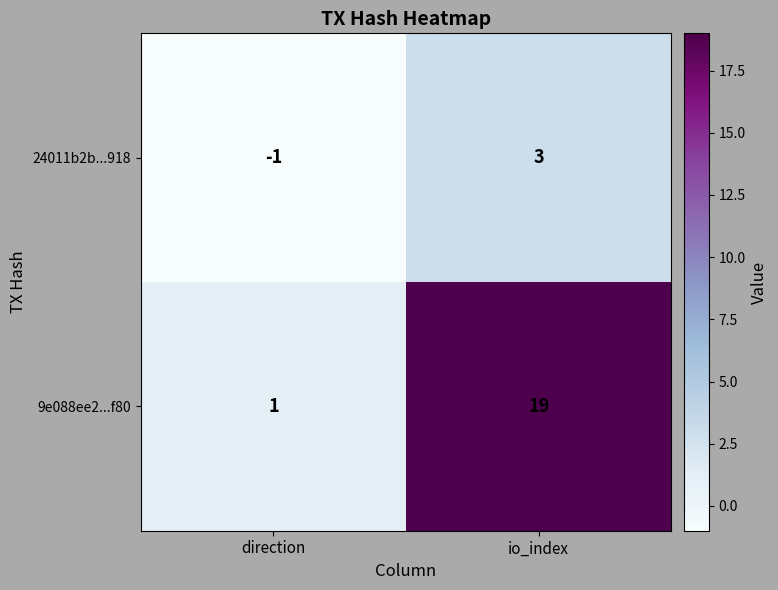

What is the difference between the maximum and minimum values in the 24011b2b...918 series?

4